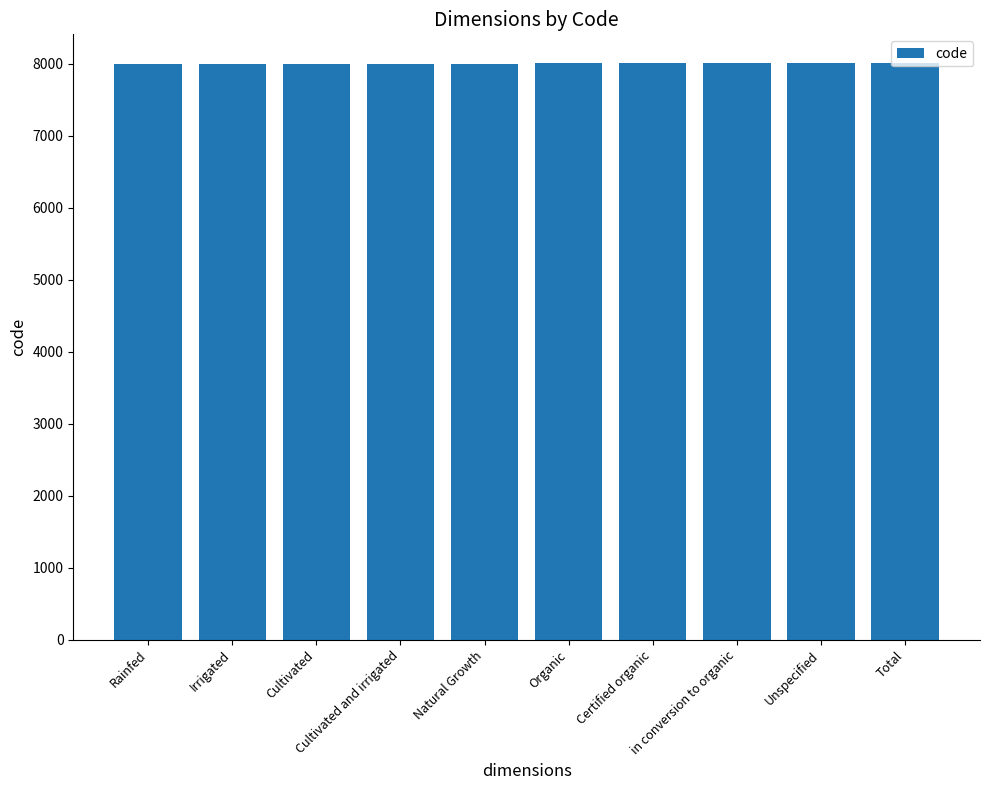

What is the greatest value displayed?

8010